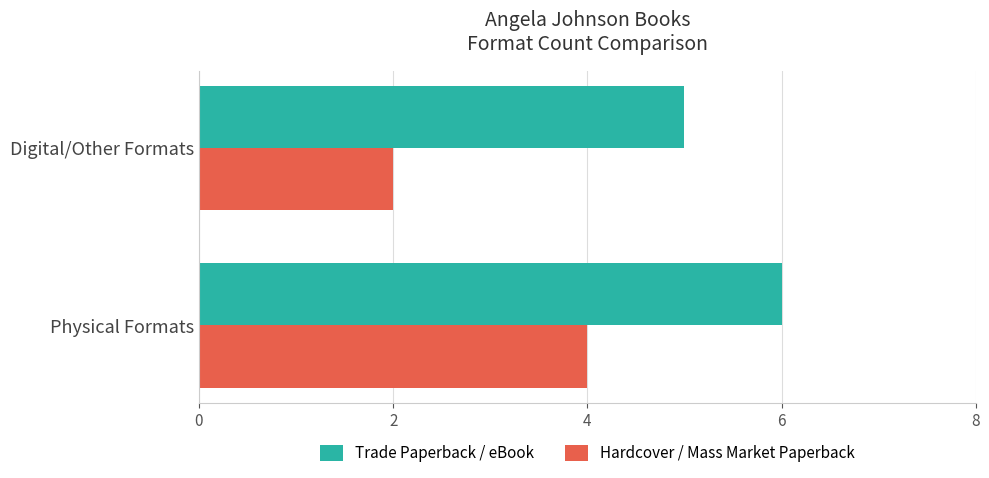

At how many categories does at least one series exceed 3?

2